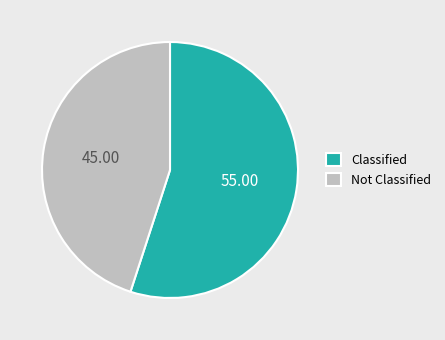

Count the number of slices in the pie.

2